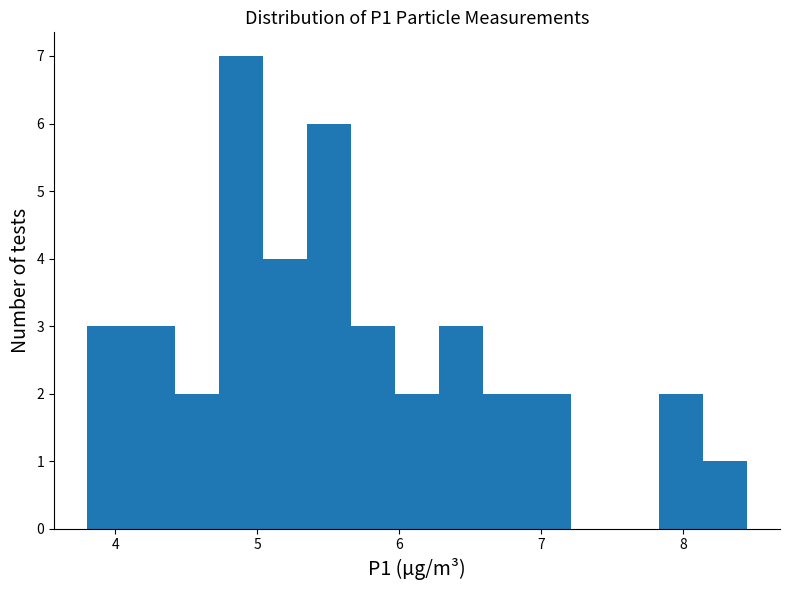

Around what value on the x-axis is the tallest bar? Give the approximate position of its centre, as read against the axis.

4.9